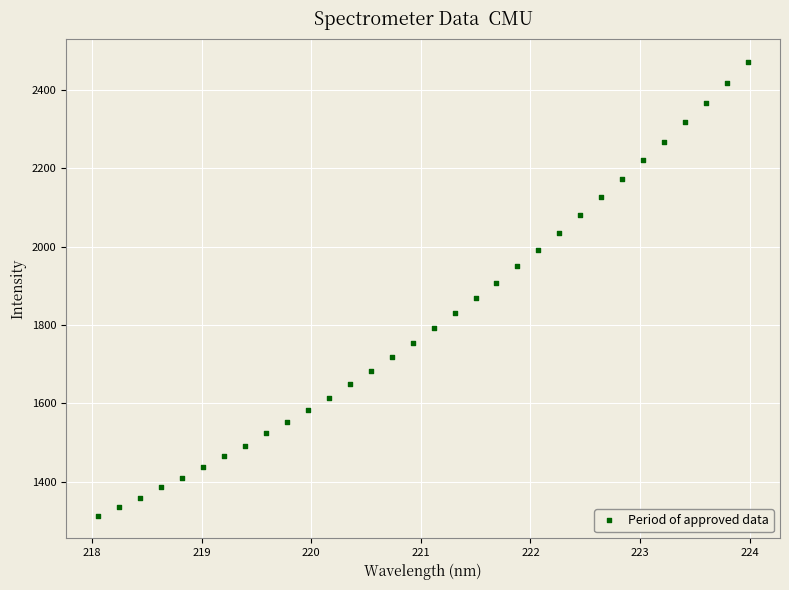

What is the range of Y values (max minus min)?

1157.2